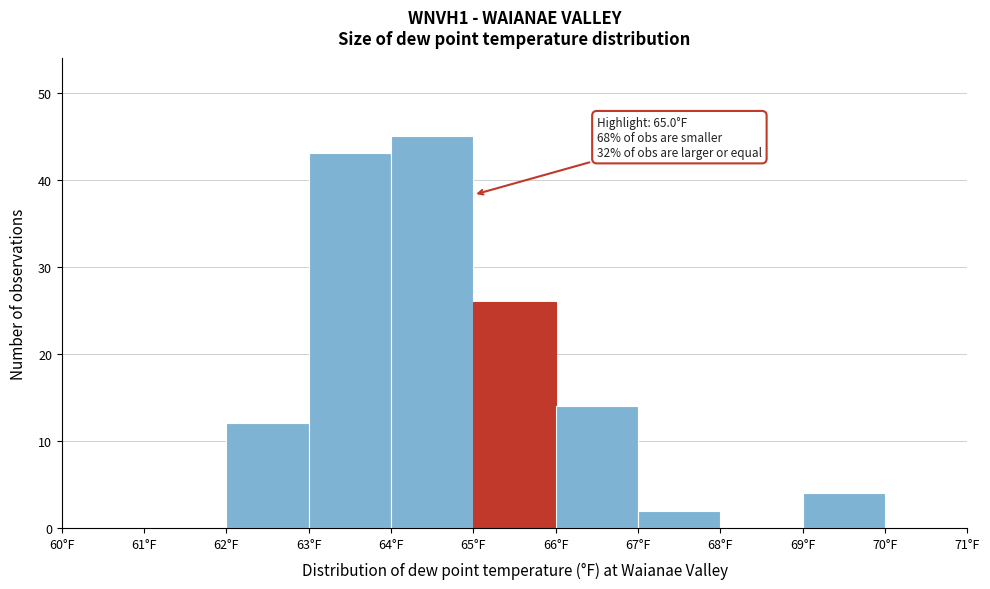

Over which range of the x-axis is the bar tallest?

64 to 65